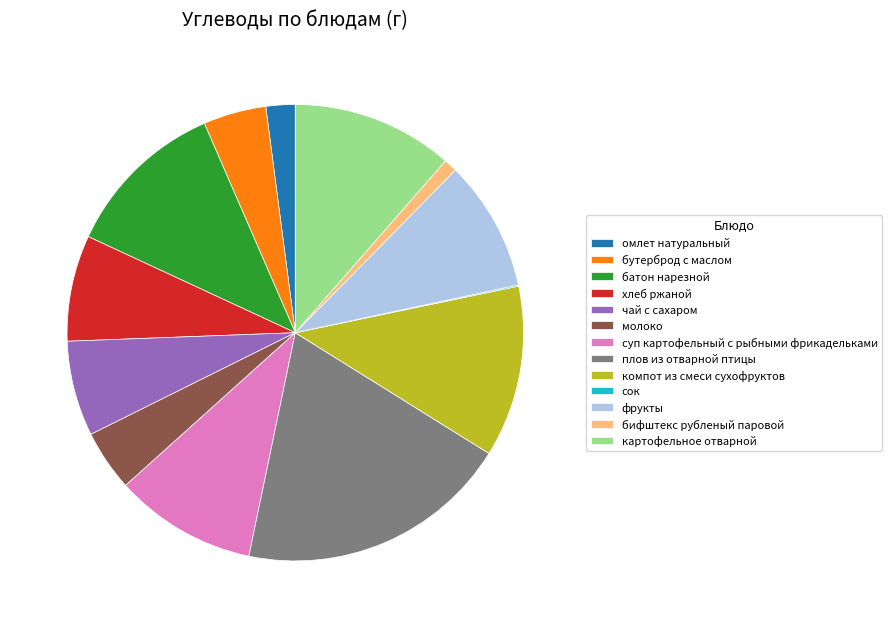

Do молоко and компот из смеси сухофруктов together represent more than half of the pie?

No